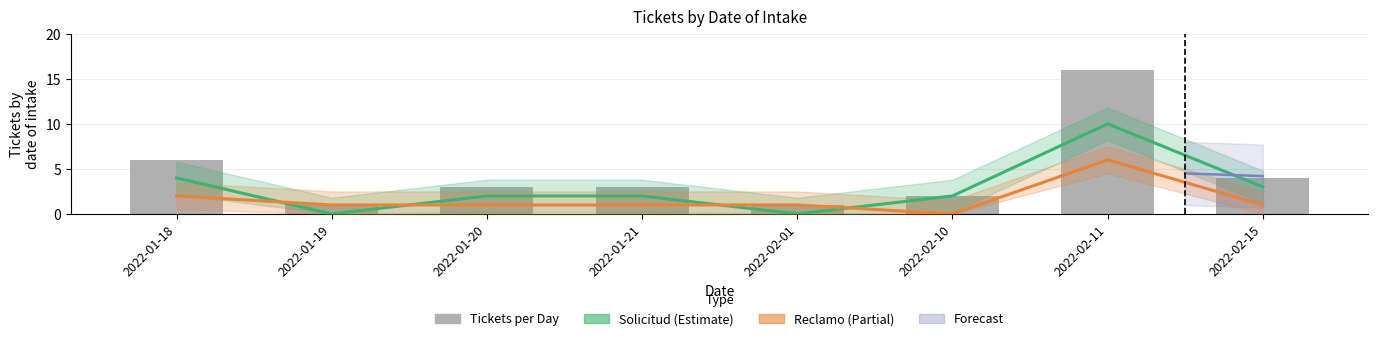

At which label is the value closest to 8?

2022-01-18